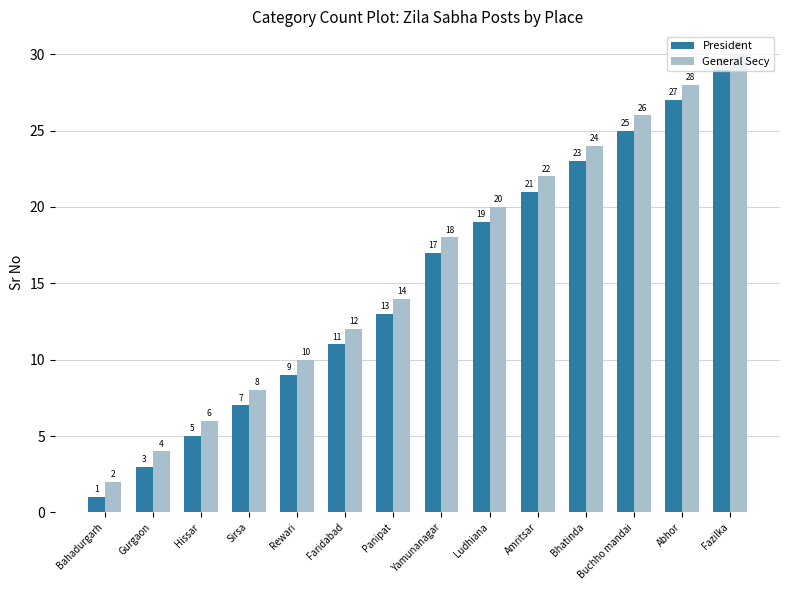

Which label corresponds to the largest value in the chart?

Fazilka